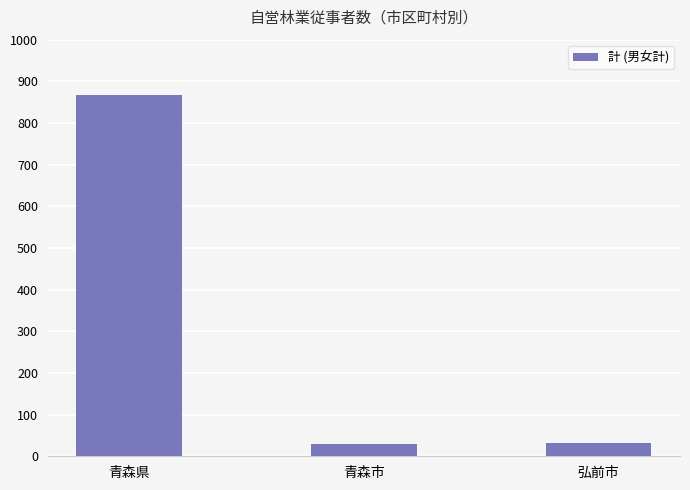

What is the label of the 2nd bar from the right?

青森市